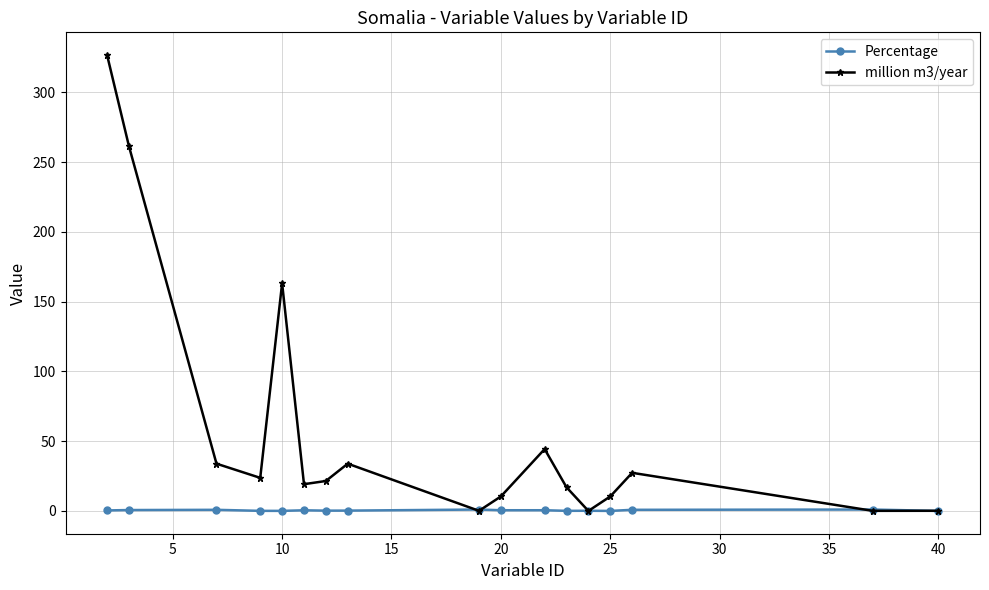

What is the difference between the second highest and minimum values in the Percentage series?

1.0